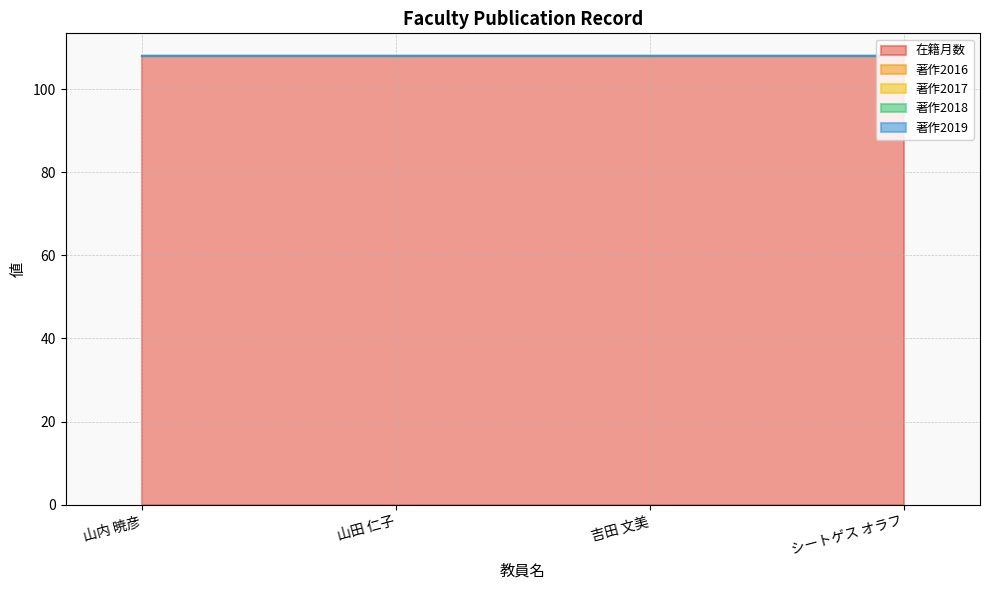

Where is 著作2019 nearest to the value 0?

山内 暁彦